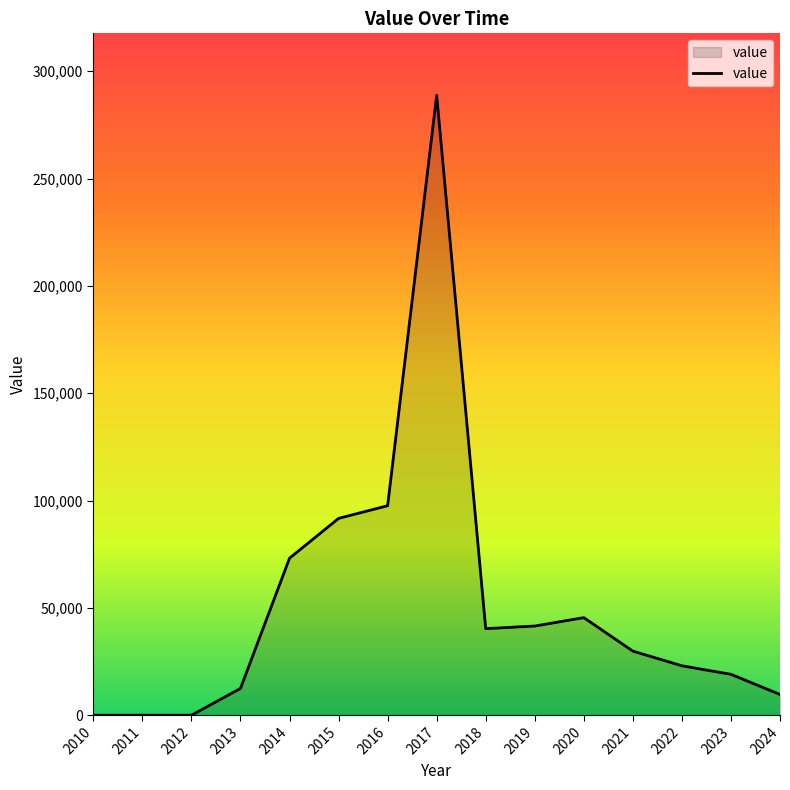

The value at 2021 is 9115. True or false?

False